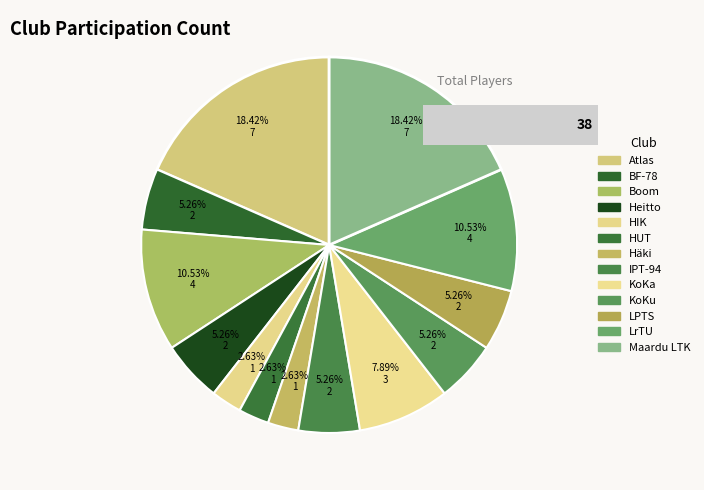

Does any single category account for the majority?

No